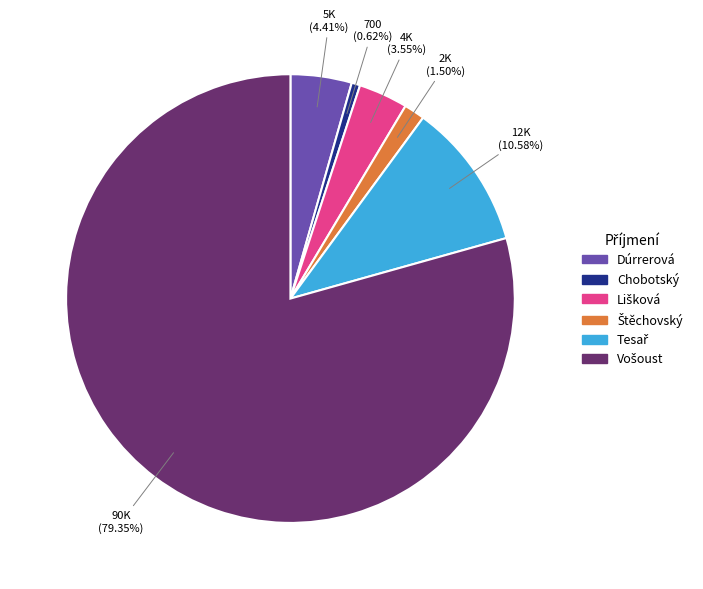

Which slice is the smallest?

Chobotský